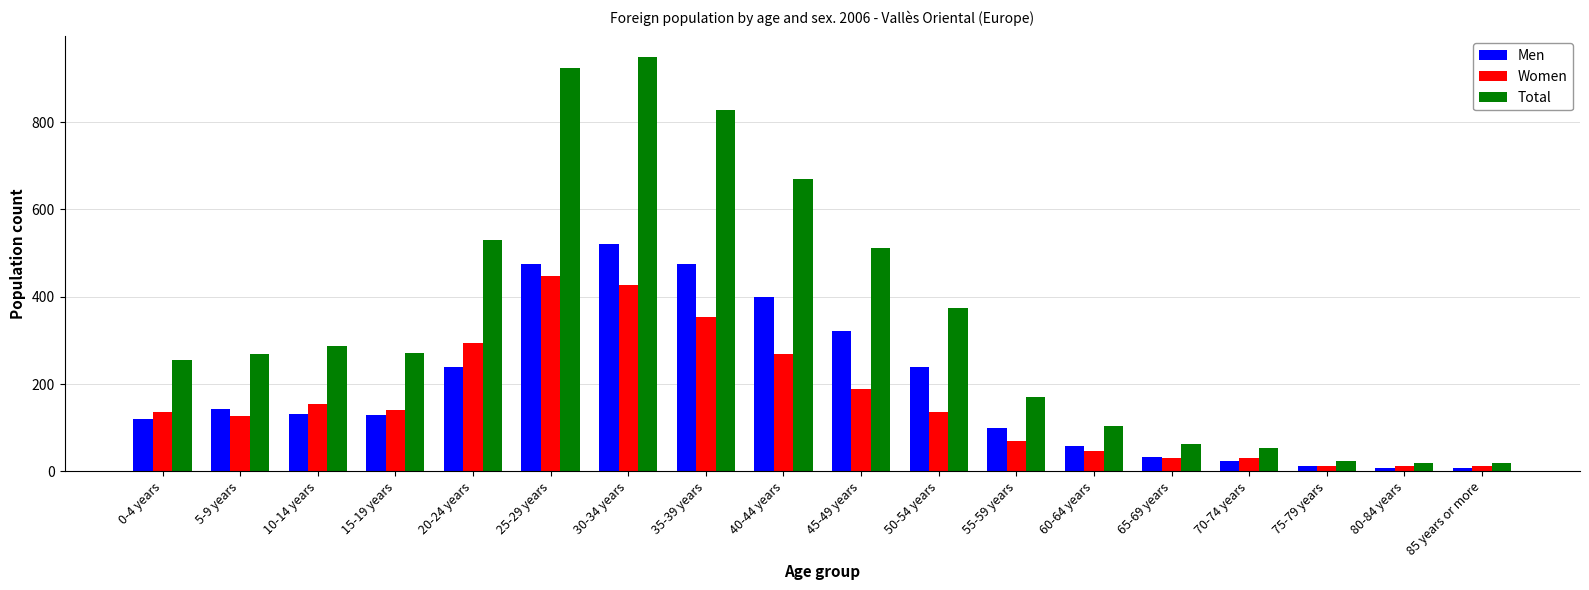

How many bars are there in total?

54